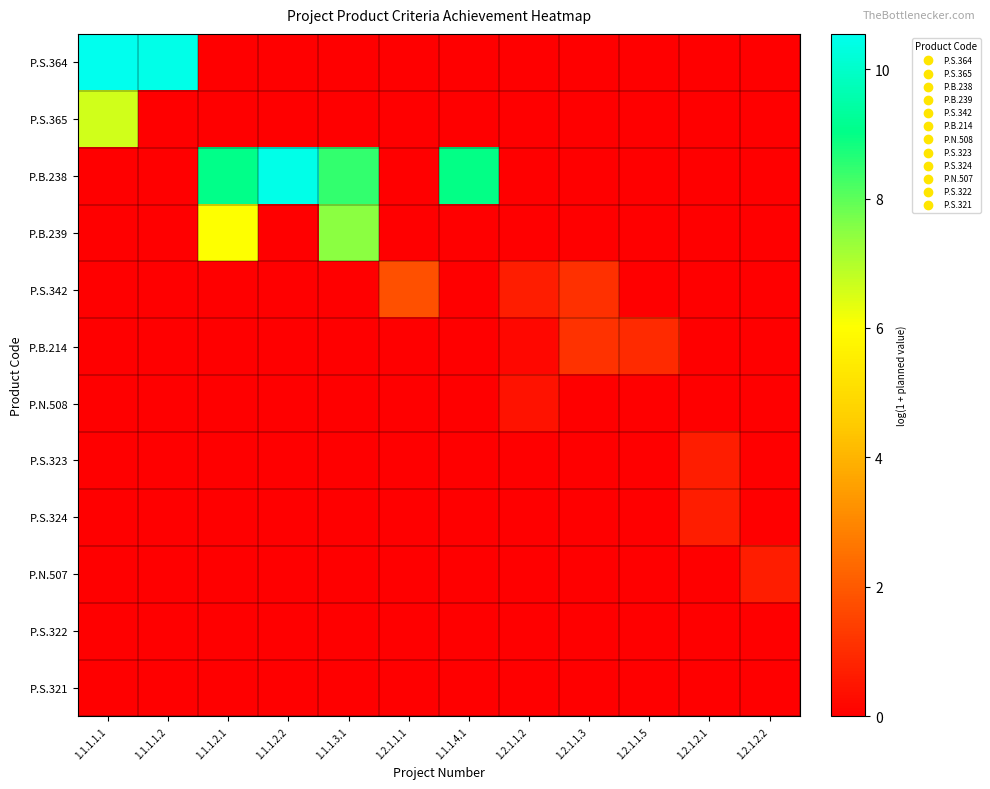

At 1.1.1.1.1, list the series in order from smallest to largest.

P.B.238, P.B.239, P.S.342, P.B.214, P.N.508, P.S.323, P.S.324, P.N.507, P.S.322, P.S.321, P.S.365, P.S.364